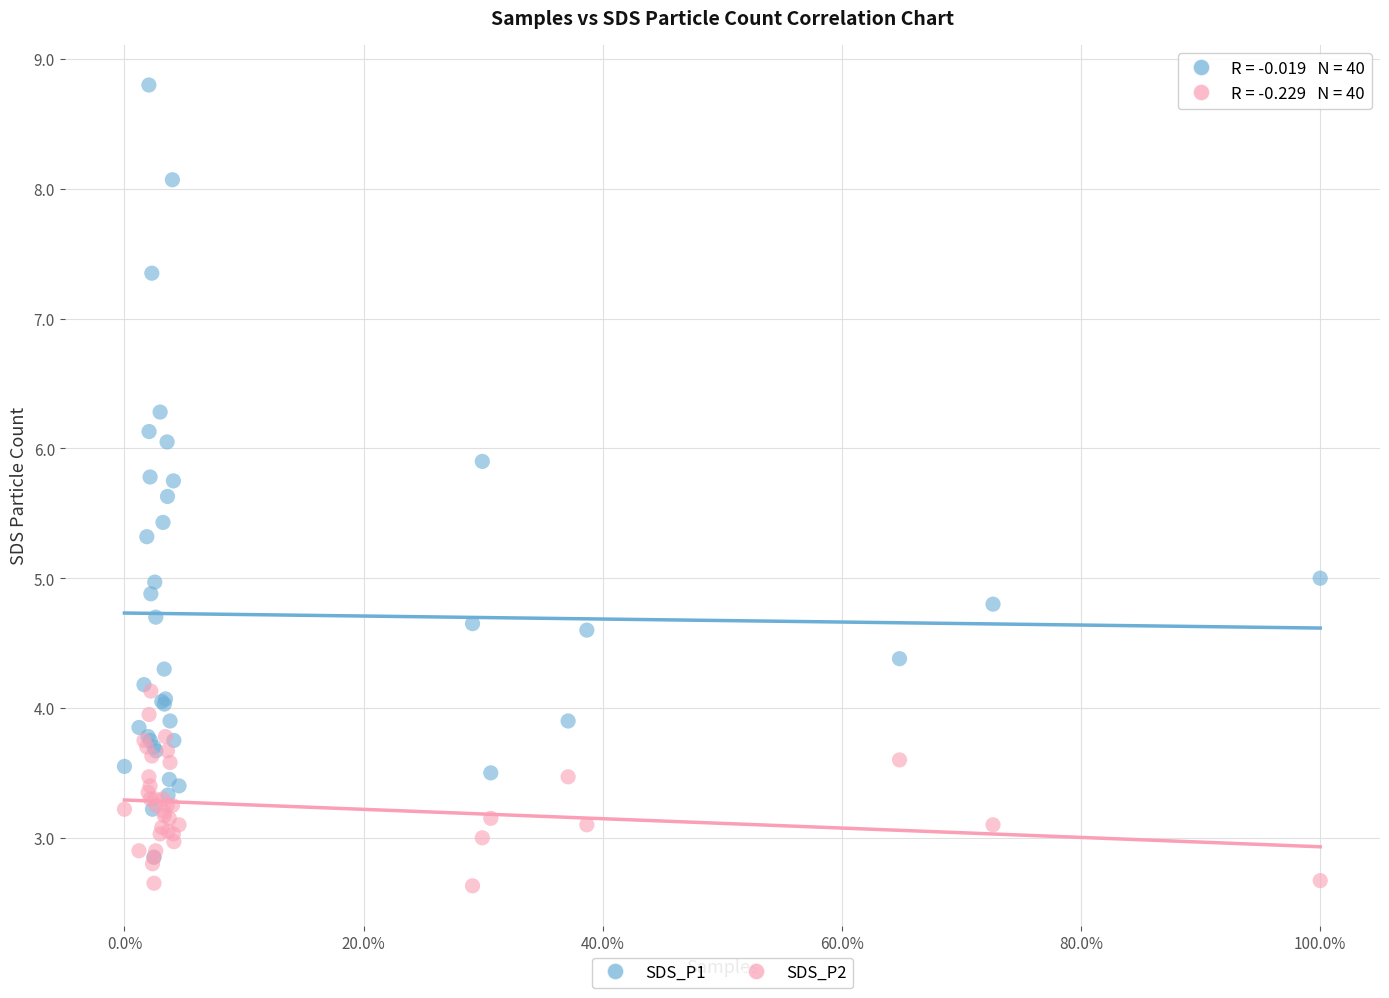

Which series has the largest Y range (max minus min)?

SDS_P1